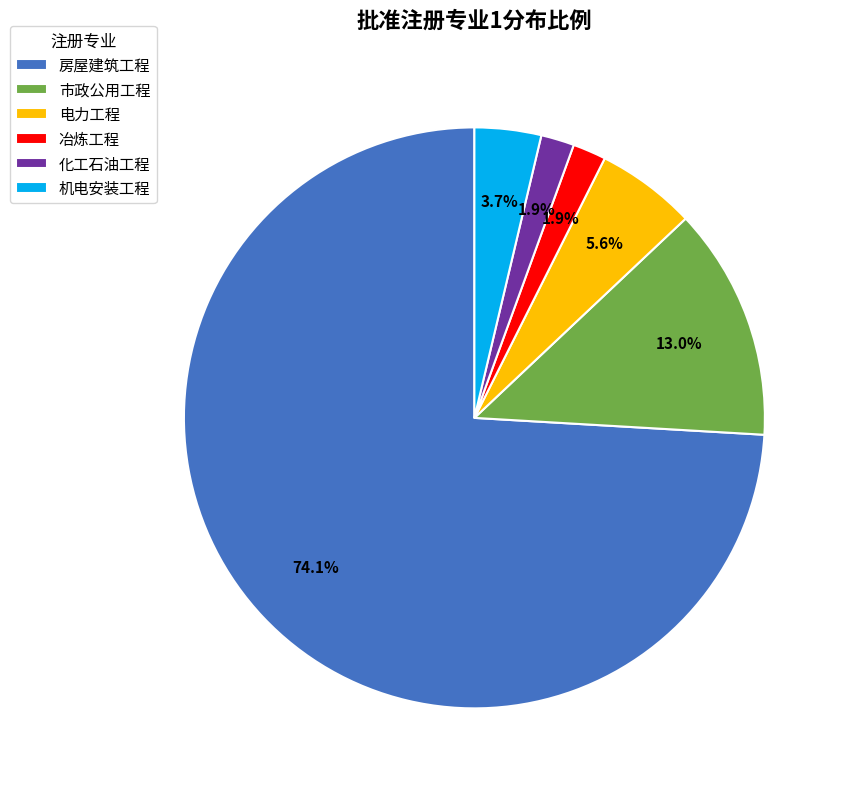

What is the largest slice in the pie chart?

房屋建筑工程